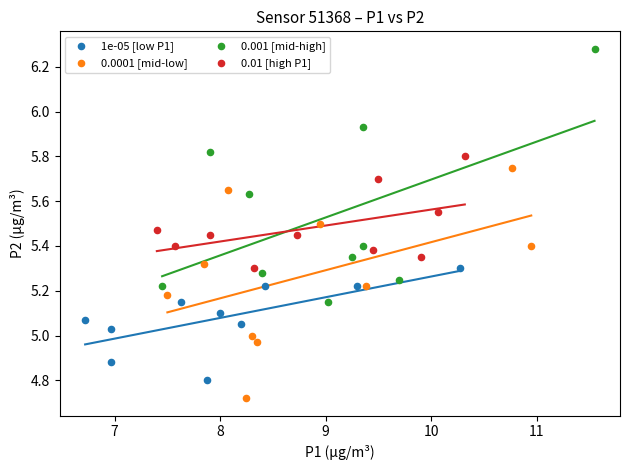

Which series has the largest Y range (max minus min)?

0.001 [mid-high]